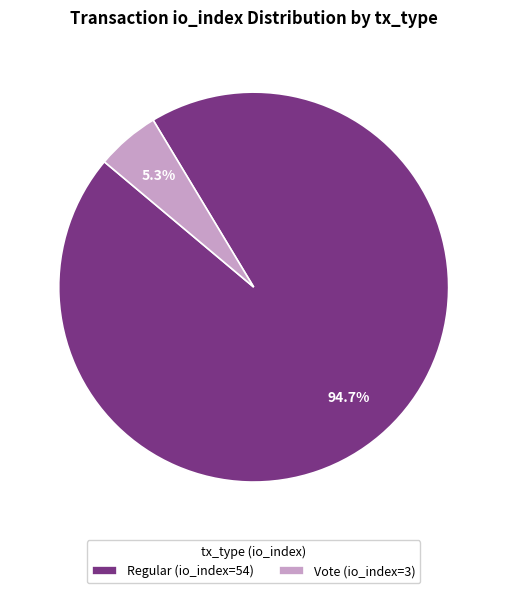

Which slice represents more than half of the pie?

Regular (io_index=54)